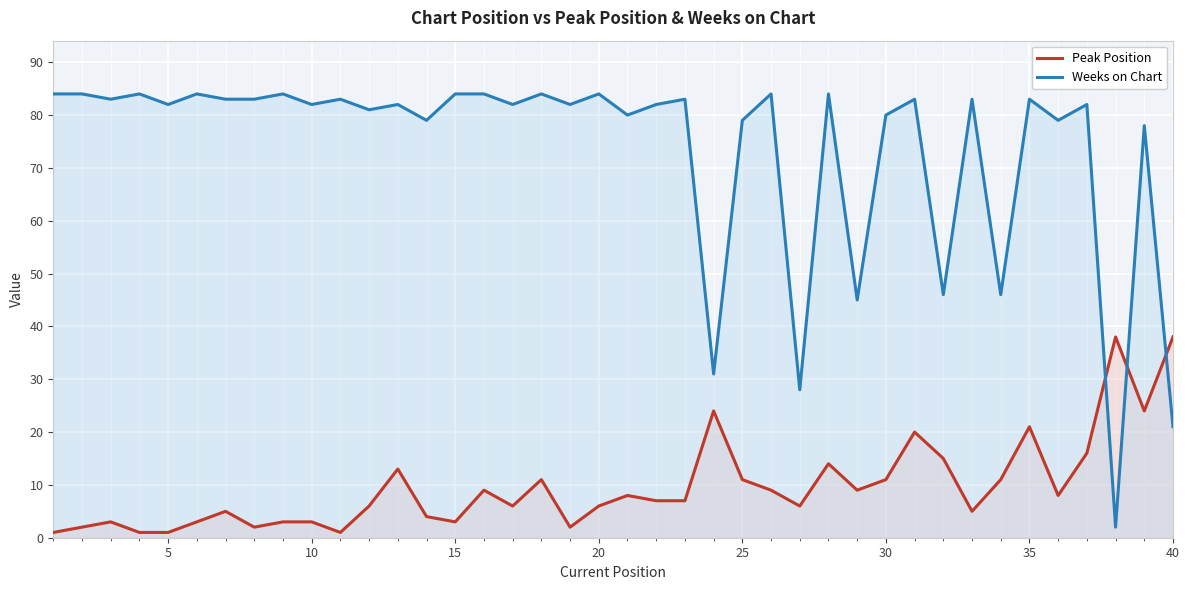

How many times do Weeks on Chart and Peak Position cross each other?

3